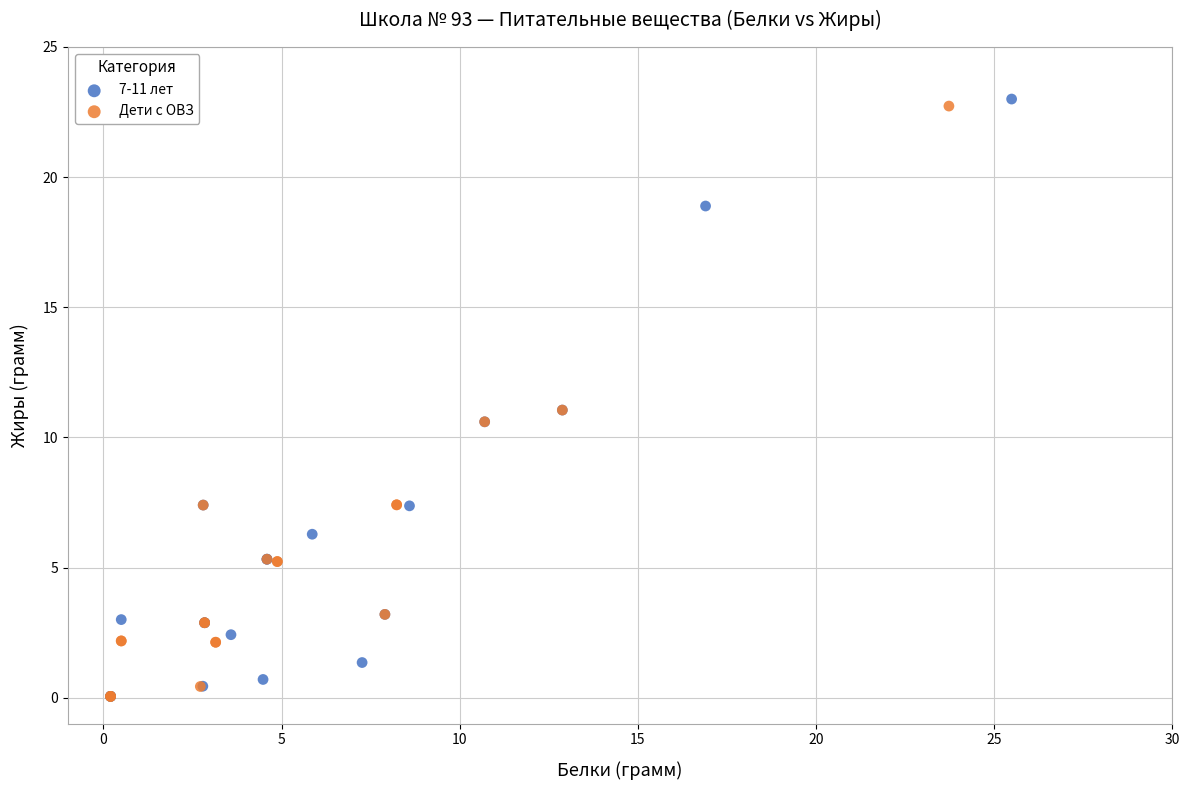

Which series contains the highest Y value?

7-11 лет